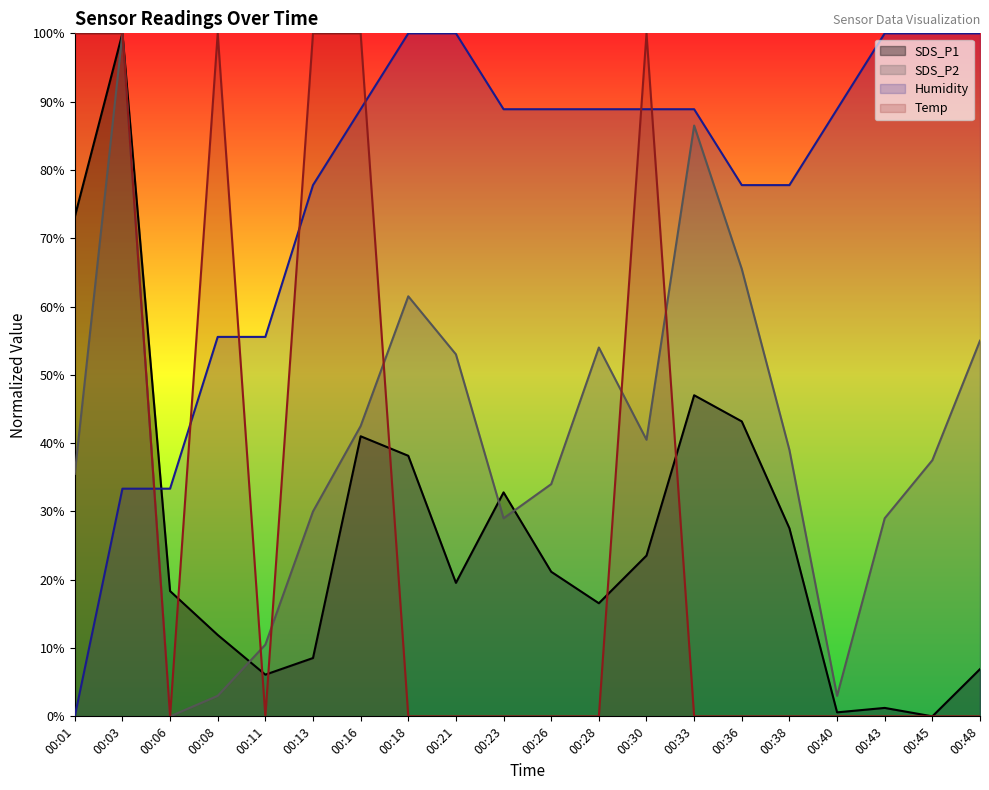

Reading left to right, what are all the values shown in this chart?

SDS_P1: 73.1	100.0	18.3	11.9	6.1	8.5	41.0	38.1	19.5	32.8	21.2	16.6	23.5	47.0	43.2	27.5	0.6	1.2	0.0	6.9
SDS_P2: 35.5	100.0	0.0	3.0	10.5	30.0	42.5	61.5	53.0	29.0	34.0	54.0	40.5	86.5	65.5	39.0	3.0	29.0	37.5	55.0
Humidity: 0.0	33.3	33.3	55.6	55.6	77.8	88.9	100.0	100.0	88.9	88.9	88.9	88.9	88.9	77.8	77.8	88.9	100.0	100.0	100.0
Temp: 100.0	100.0	0.0	100.0	0.0	100.0	100.0	0.0	0.0	0.0	0.0	0.0	100.0	0.0	0.0	0.0	0.0	0.0	0.0	0.0